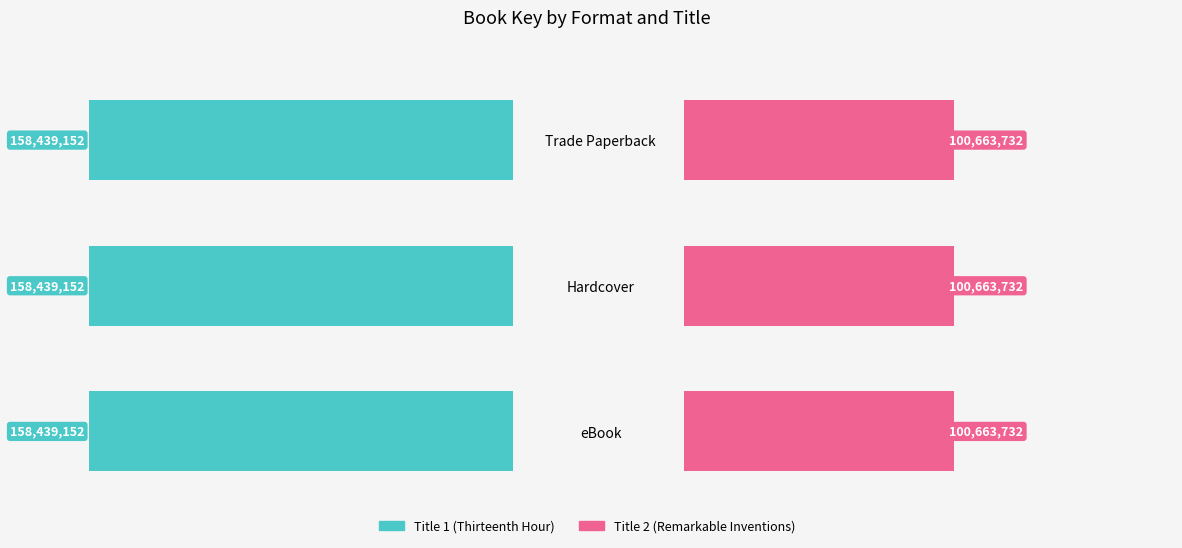

Reading right to left, list all the values displayed in this chart.

Title 1 (Thirteenth Hour): 158439152	158439152	158439152
Title 2 (Remarkable Inventions): 100663732	100663732	100663732